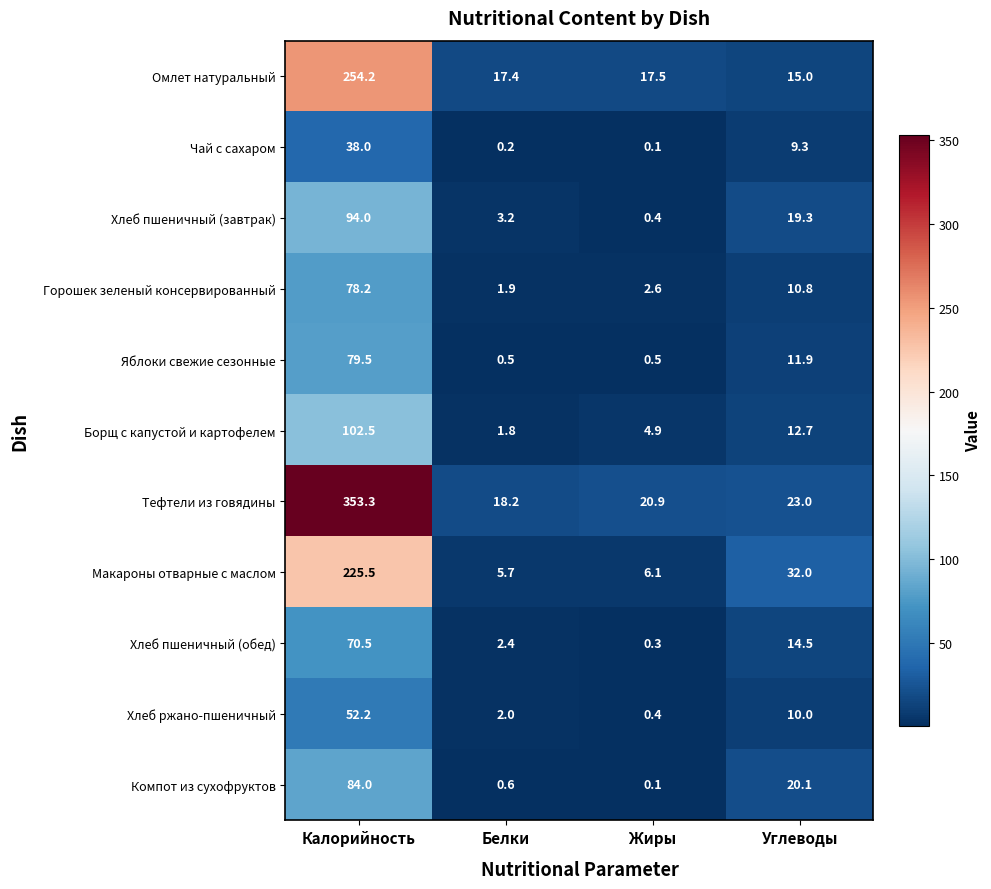

Where is Яблоки свежие сезонные nearest to the value 40?

Углеводы